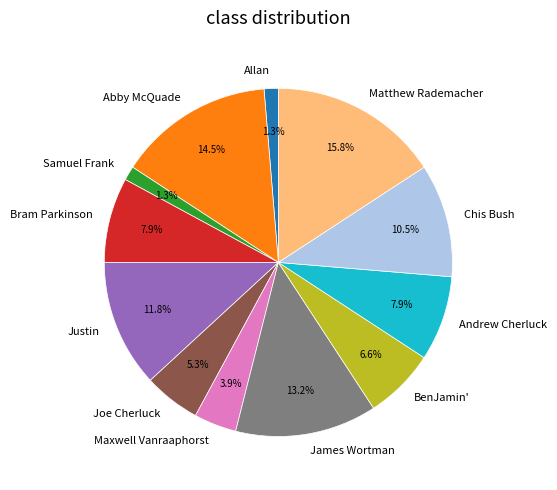

What is the largest slice in the pie chart?

Matthew Rademacher